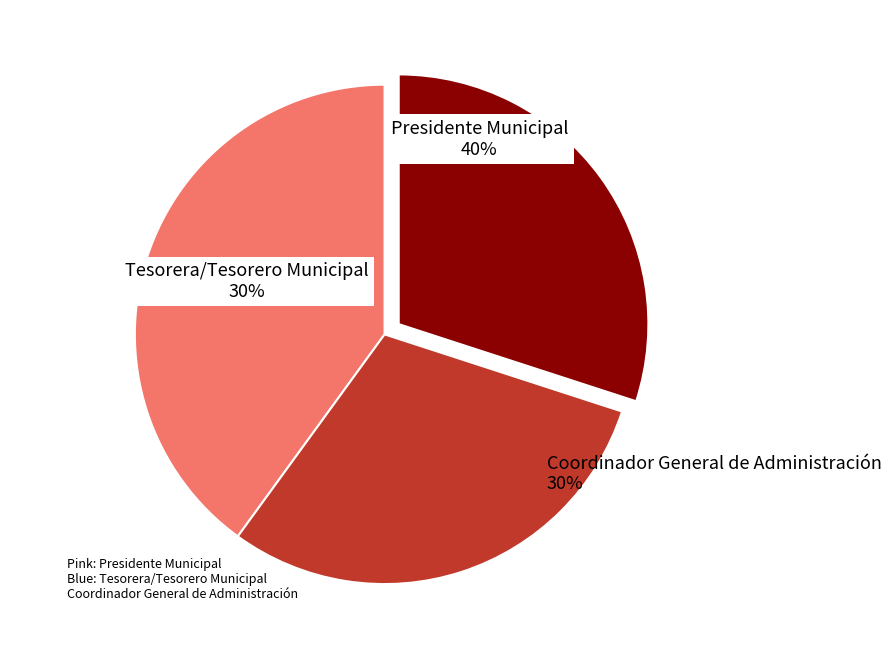

Approximately how many times larger is the value at Presidente Municipal compared to Coordinador General de Administración?

1.3